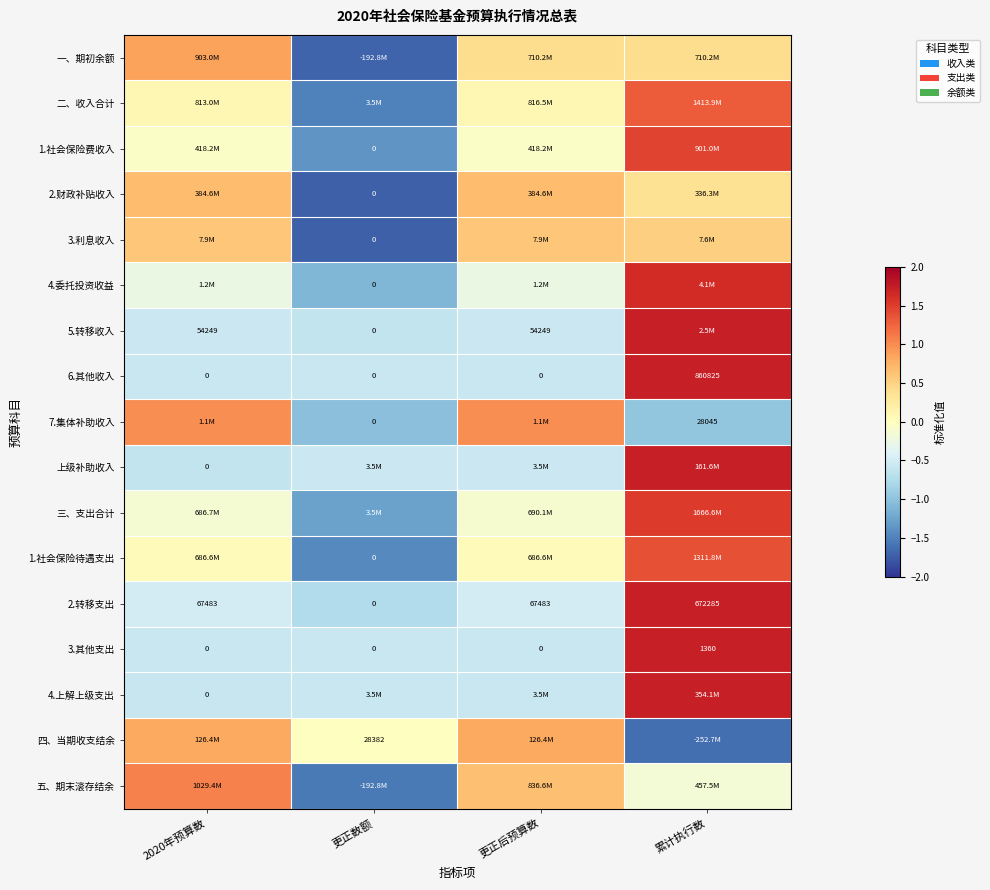

At which category does the chart reach its peak across all series?

累计执行数